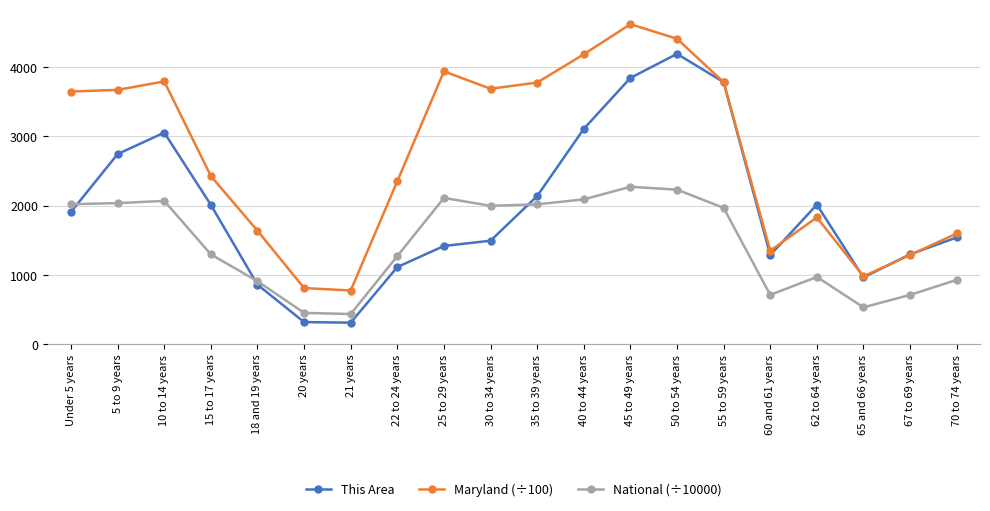

What is the spread (max minus min) of values at 10 to 14 years?

1722.6